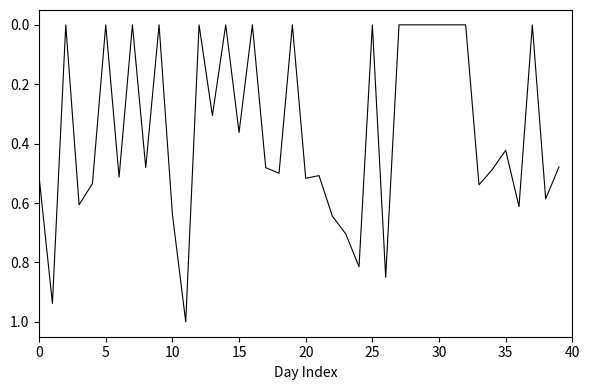

What is the greatest value displayed?

1.0